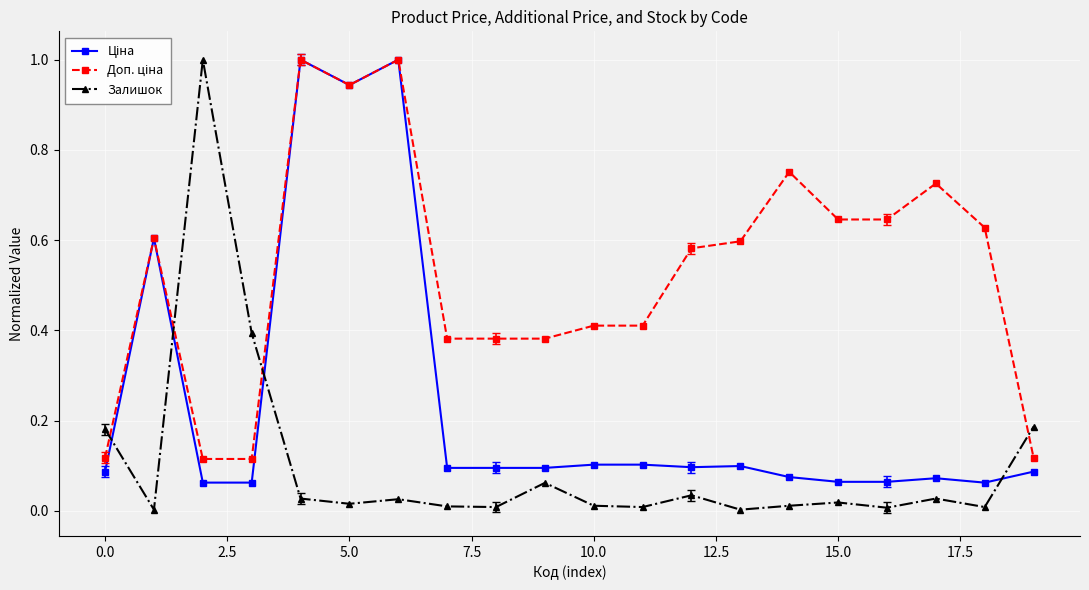

What is the maximum value for Залишок?

1.0